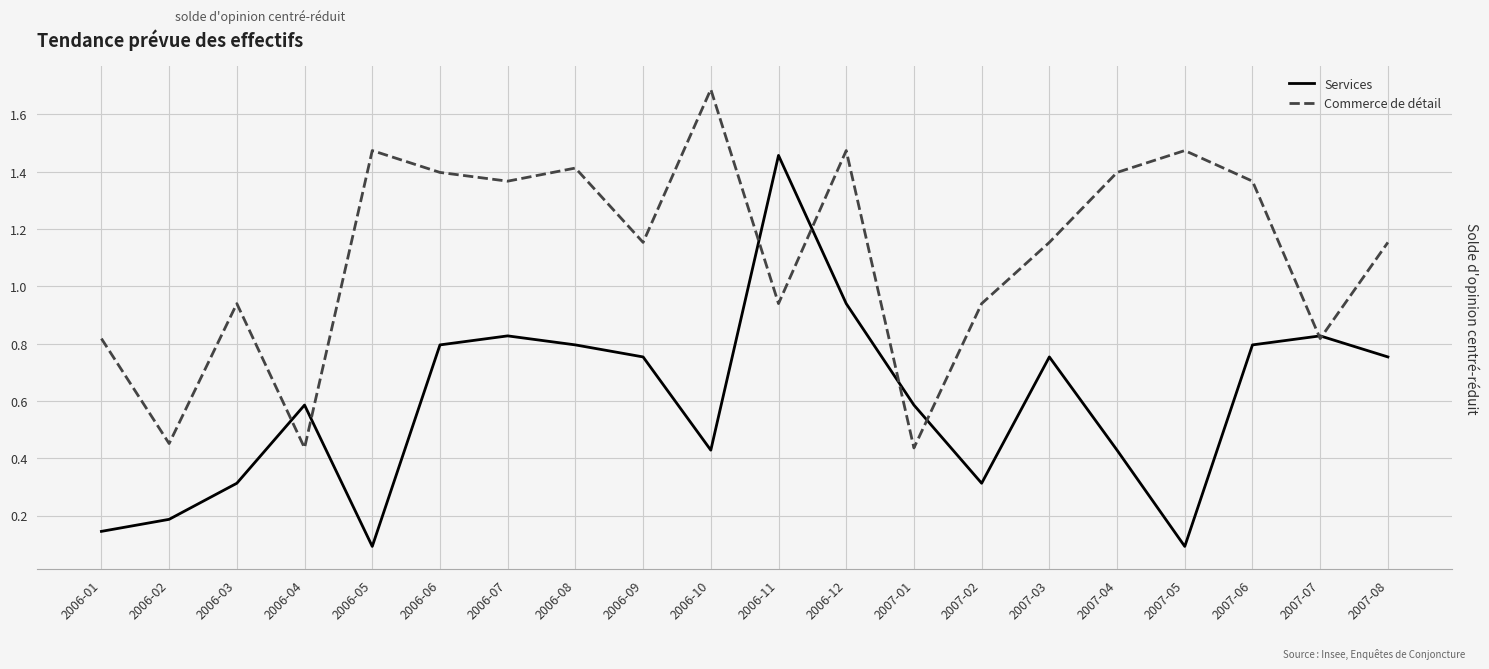

What is the difference between the second highest and second lowest values in the Commerce de détail series?

1.0